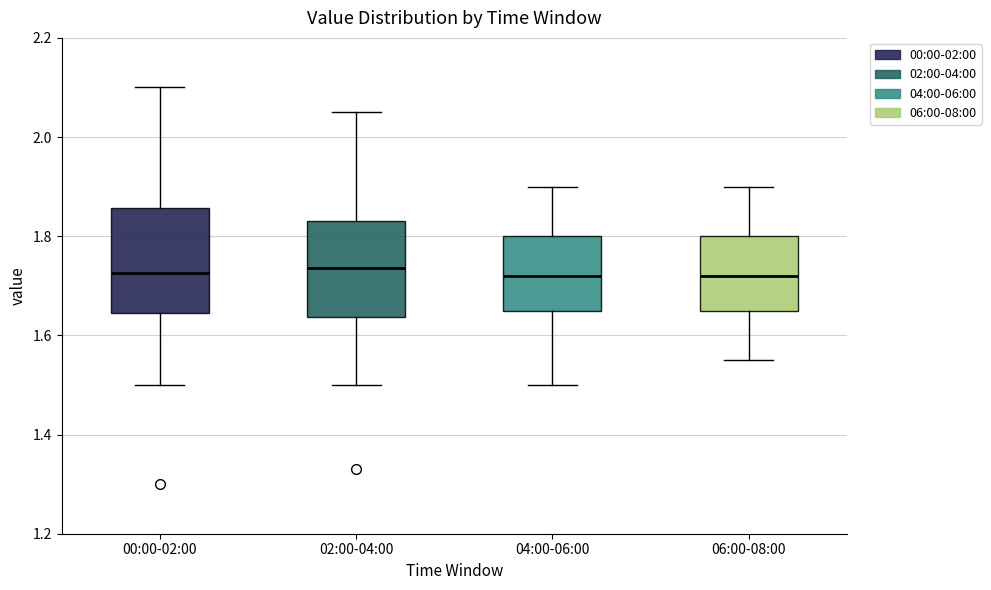

Where does the median line of the box for 02:00-04:00 sit on the y-axis? The values are not printed on the chart, so give them approximately, as read against the axis.

1.74